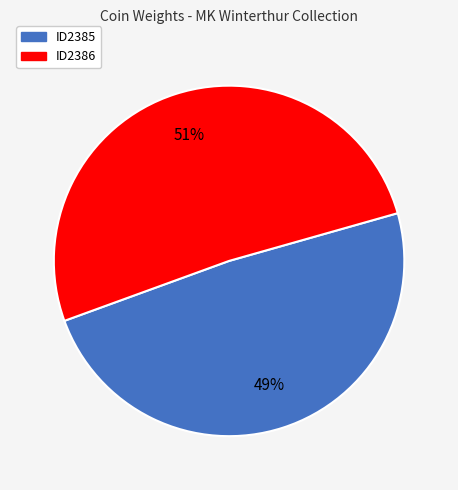

To the nearest percent, what is the average slice percentage?

50%